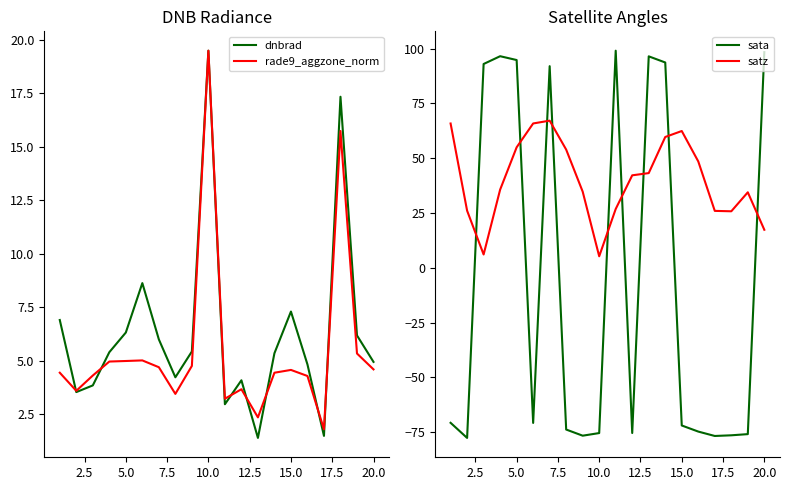

What is the difference between the second highest and second lowest values in the dnbrad series?

15.8